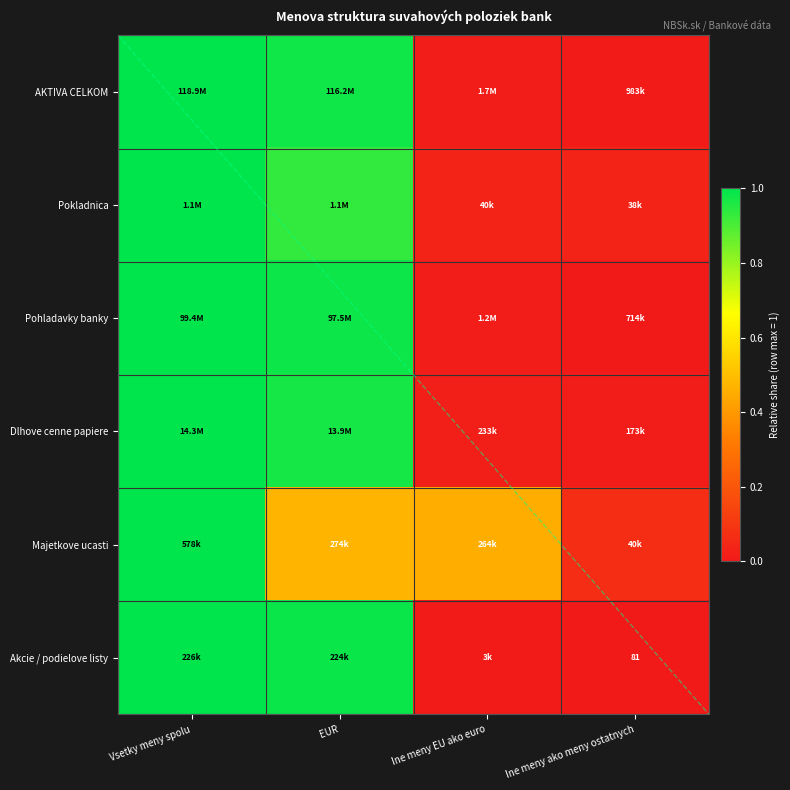

True or false: Pohladavky banky has a value of 0.0 at Ine meny ako meny ostatnych.

True